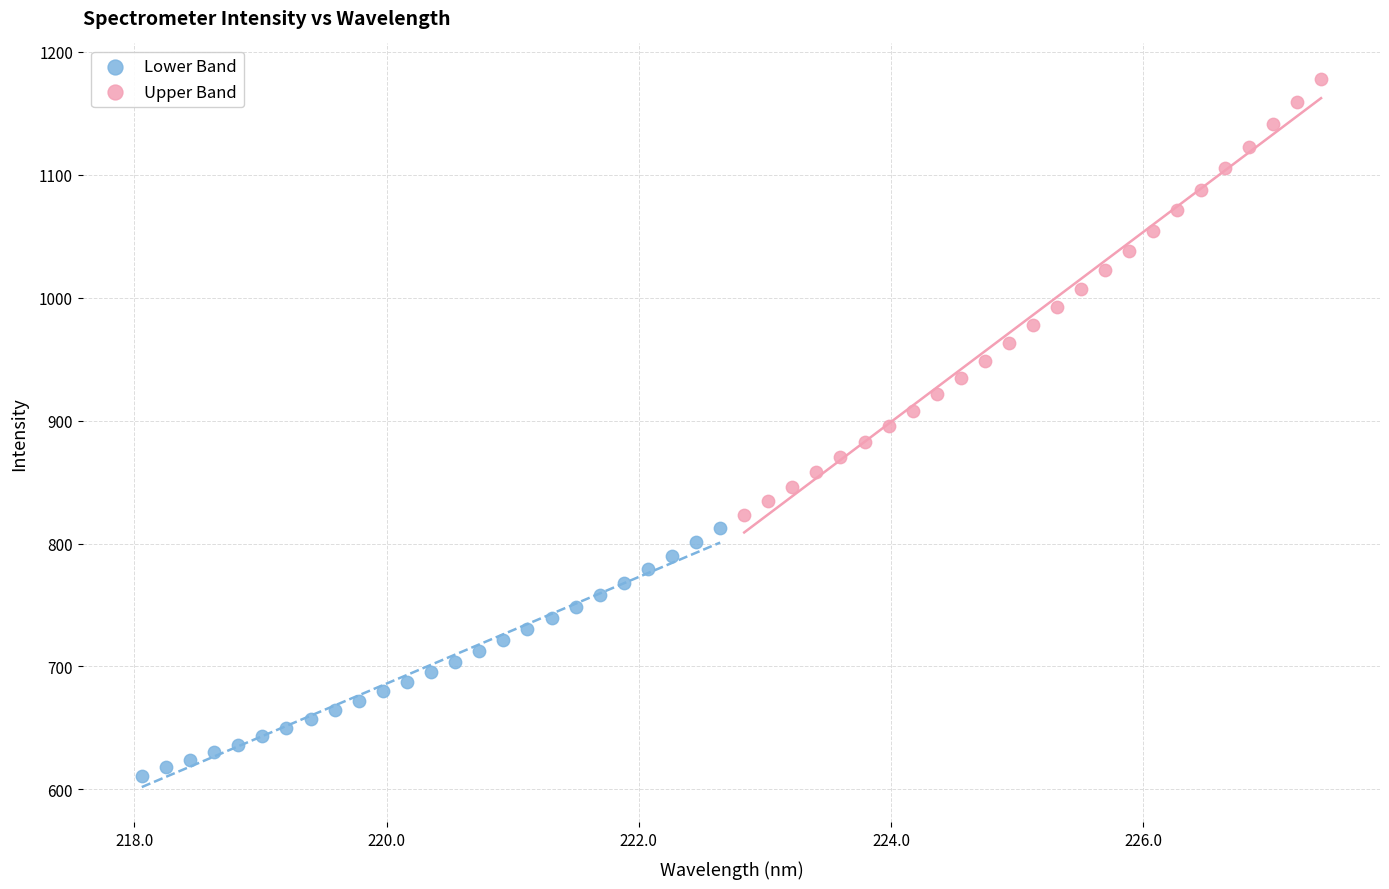

Which series has the widest spread of Y values?

Upper Band